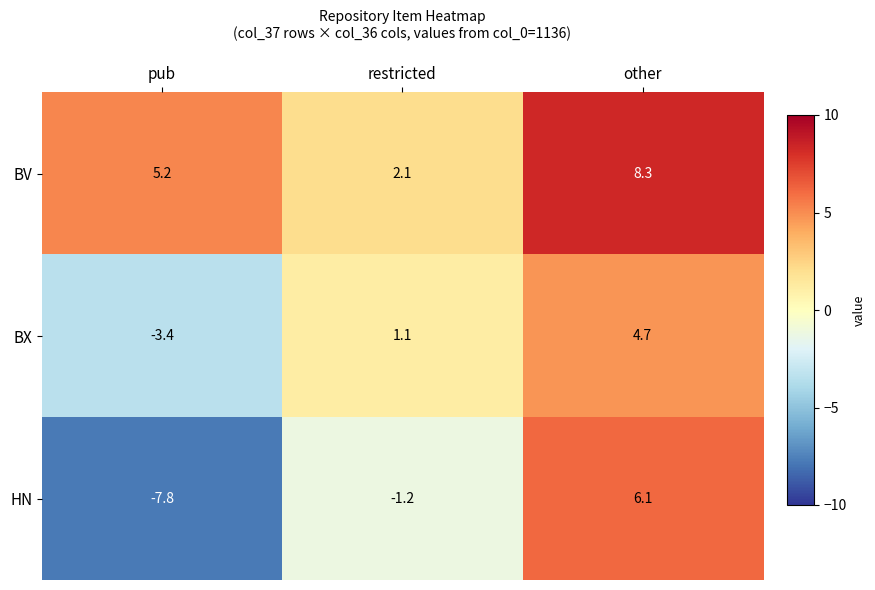

Rank the series by their maximum value, from lowest to highest.

BX, HN, BV